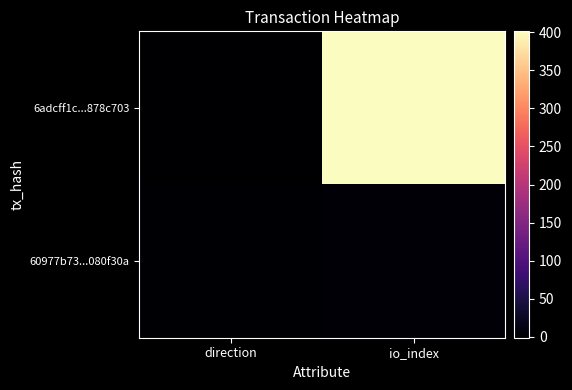

Rank the series at io_index from lowest to highest value.

60977b73...080f30a, 6adcff1c...878c703